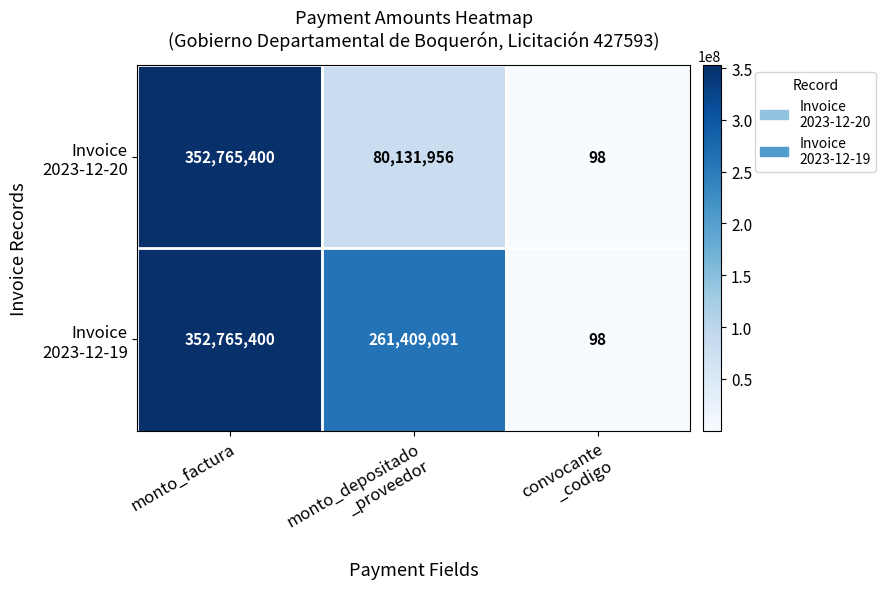

At which category does the chart reach its peak across all series?

monto_factura